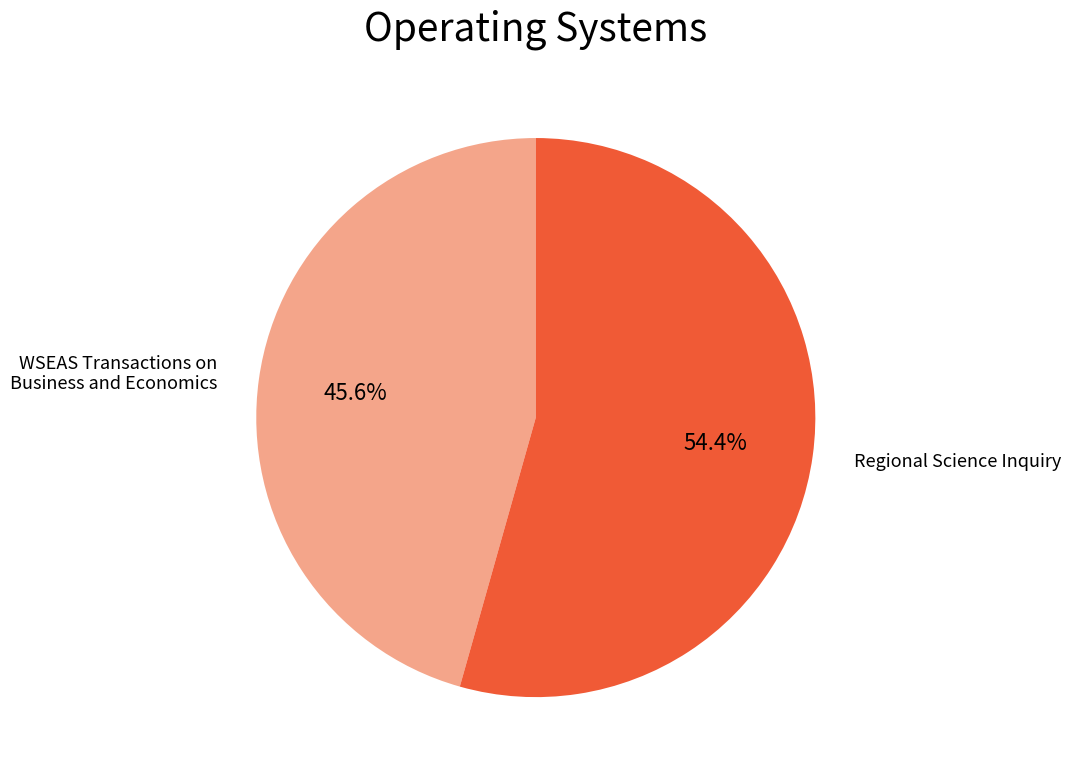

True or false: WSEAS Transactions on Business and Economics accounts for 46% of the total.

True